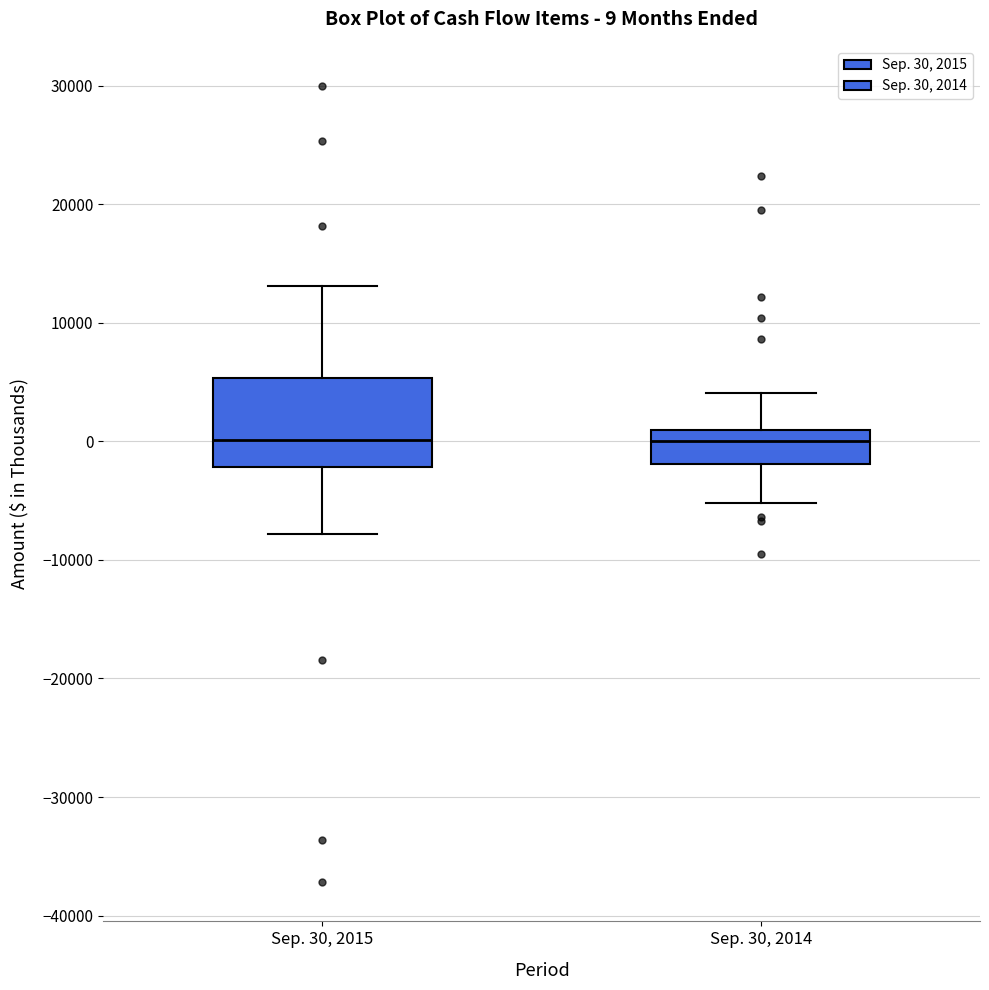

Which box is the tallest, from its lower edge to its upper edge?

Sep. 30, 2015